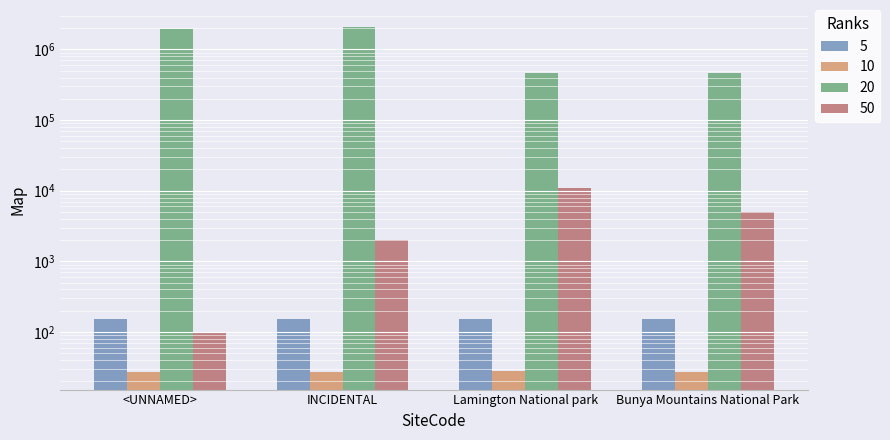

Reading right to left, transcribe all the data shown in this chart.

5: Bunya Mountains National Park=151.6	Lamington National park=153.1	INCIDENTAL=151.6	<UNNAMED>=152.7
10: Bunya Mountains National Park=26.9	Lamington National park=28.3	INCIDENTAL=26.9	<UNNAMED>=27.3
20: Bunya Mountains National Park=459263.0	Lamington National park=458544.0	INCIDENTAL=2057652.0	<UNNAMED>=1967912.0
50: Bunya Mountains National Park=5000.0	Lamington National park=11000.0	INCIDENTAL=2000.0	<UNNAMED>=100.0